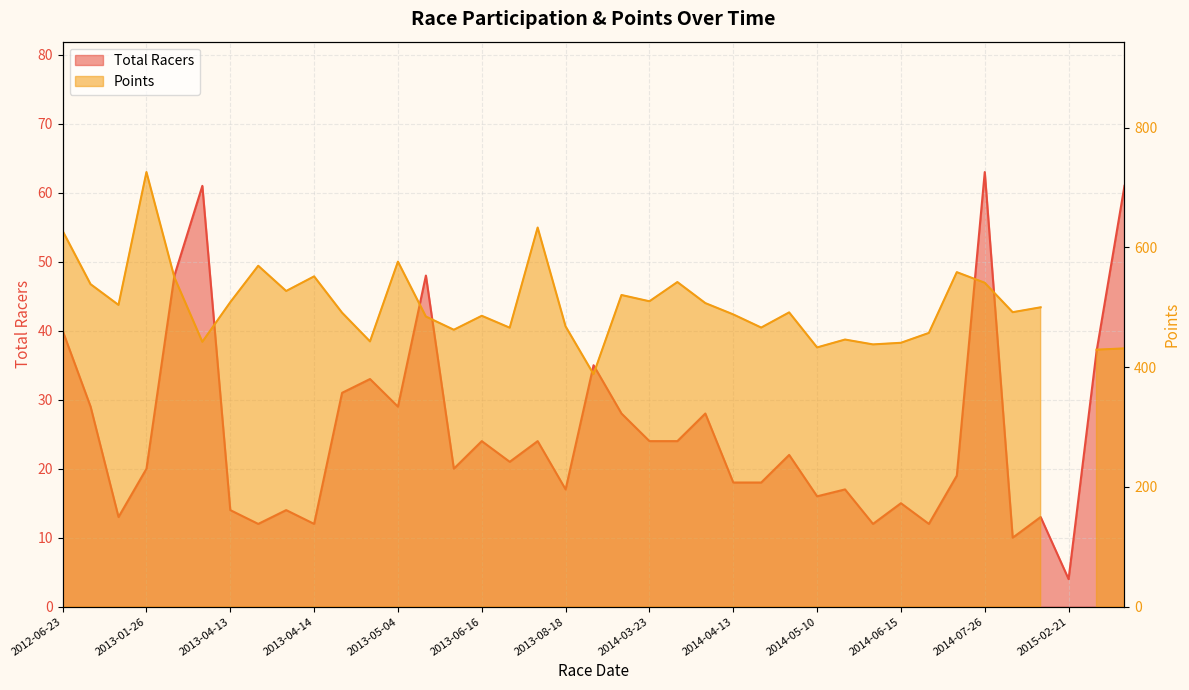

What is the sum of the values at 2014-03-23 and 2015-03-08?

85